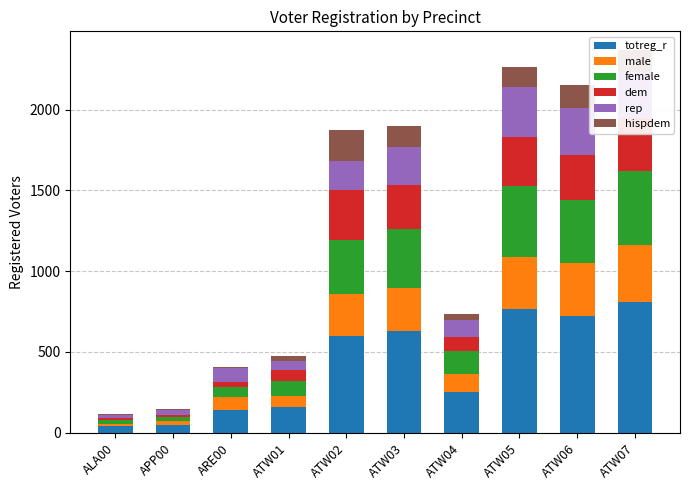

At which label is dem closest to 169?

ATW04